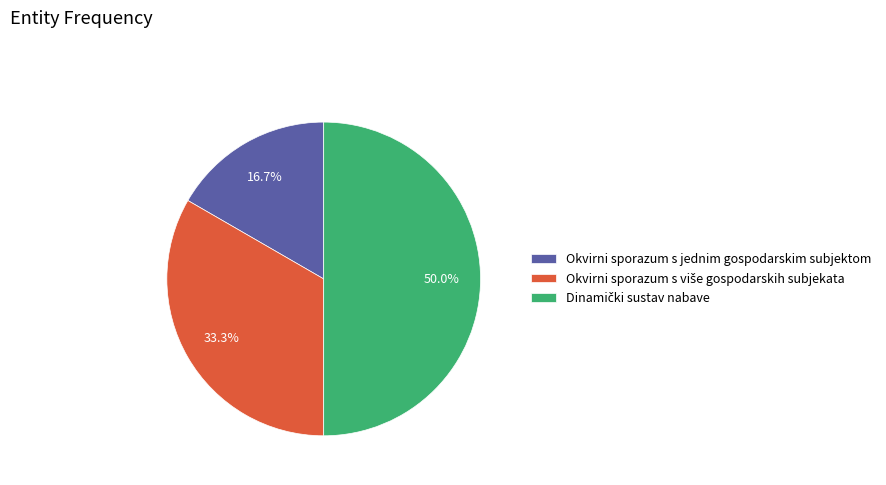

Is it true that Okvirni sporazum s jednim gospodarskim subjektom is 6% of the pie?

False